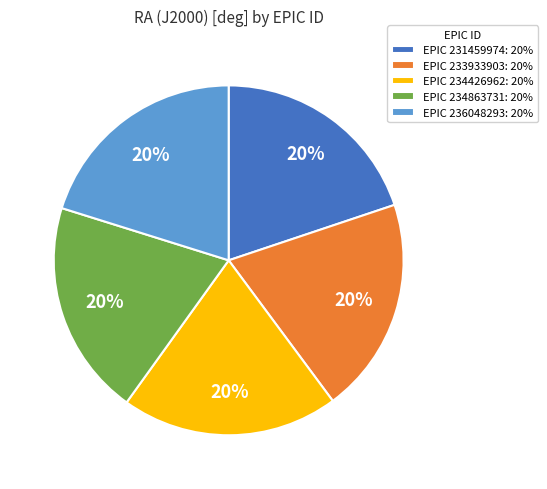

True or false: EPIC 233933903: 20% accounts for 20% of the total.

True